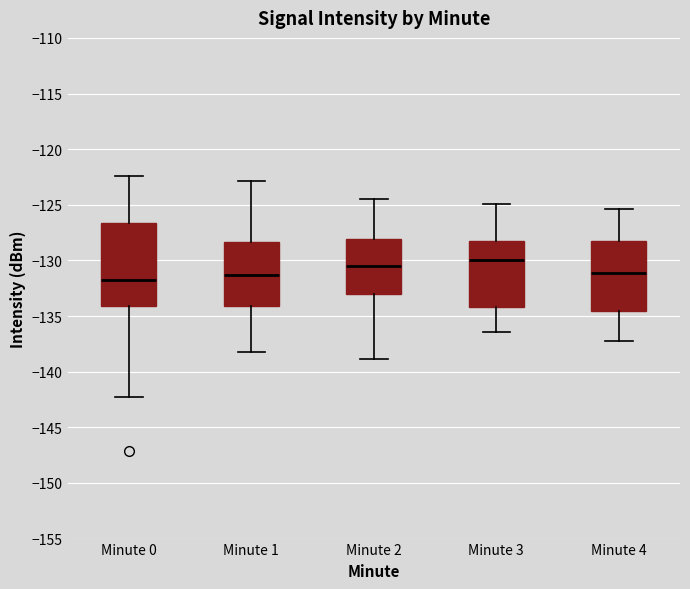

Reading left to right, read every box against the y-axis: the position of its median line, the range the box covers, and the ends of its whiskers. The values are not printed on the chart, so give them approximately, as read against the axis.

Minute 0: median -132.0, box -134.0 to -126.5, whiskers -142.0 to -122.5
Minute 1: median -131.5, box -134.0 to -128.5, whiskers -138.5 to -123.0
Minute 2: median -130.5, box -133.0 to -128.0, whiskers -139.0 to -124.5
Minute 3: median -130.0, box -134.0 to -128.0, whiskers -136.5 to -125.0
Minute 4: median -131.0, box -134.5 to -128.0, whiskers -137.0 to -125.5